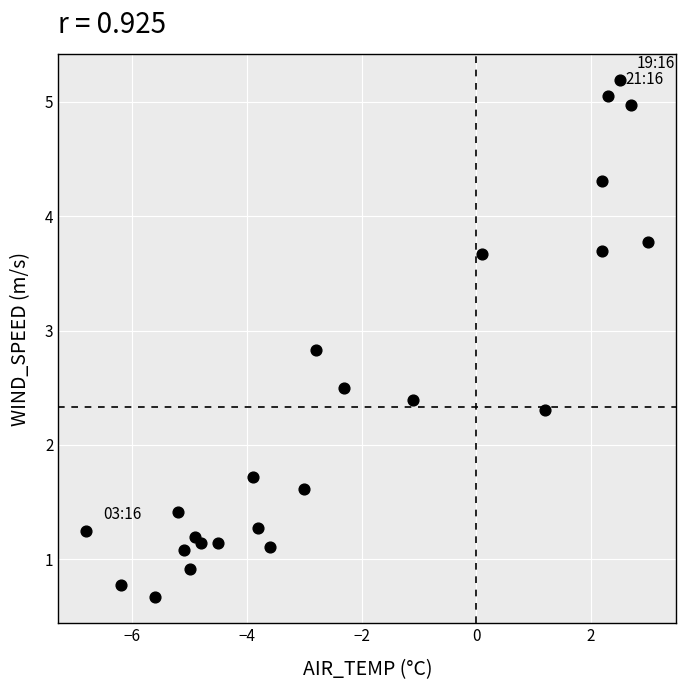

What is the range of X values (max minus min)?

9.8